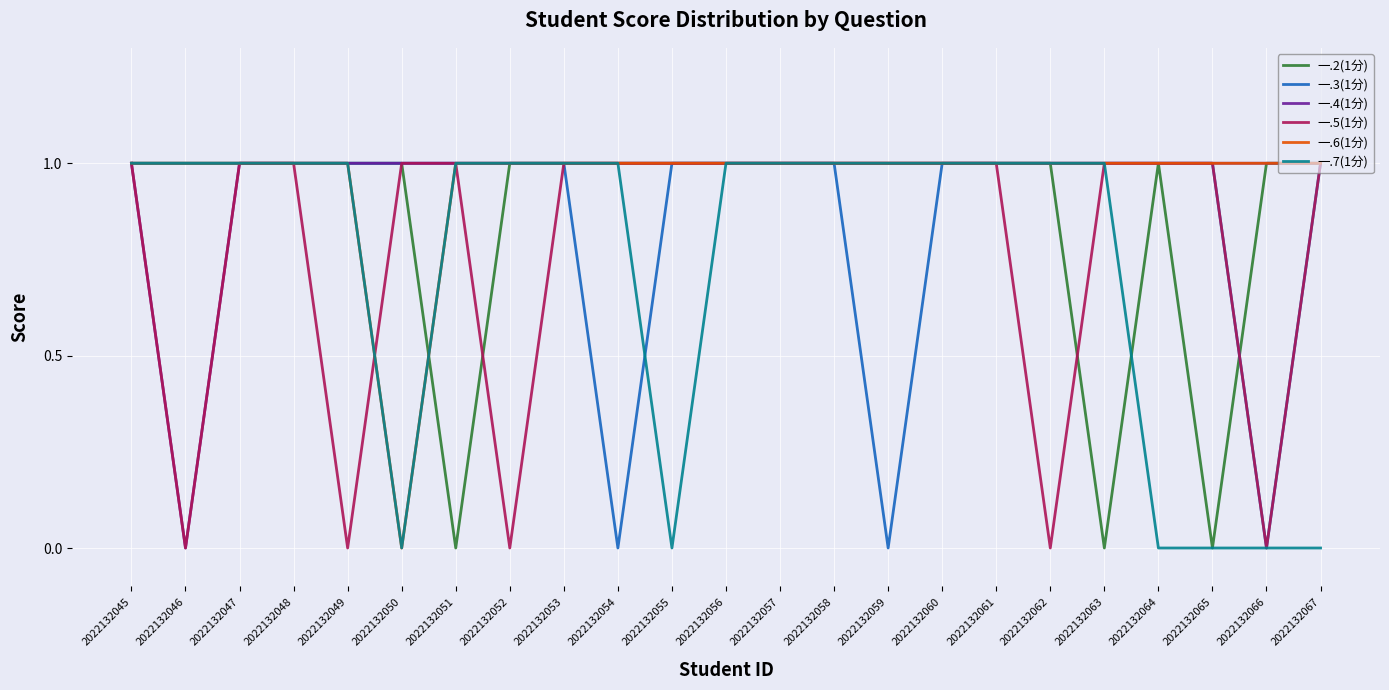

What is the total value across all series at 2022132057?

6